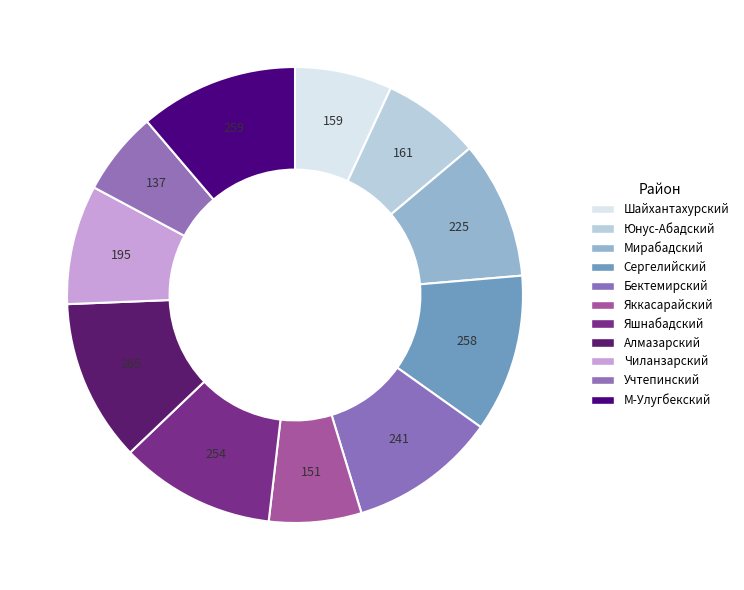

Is there a majority slice in this chart?

No